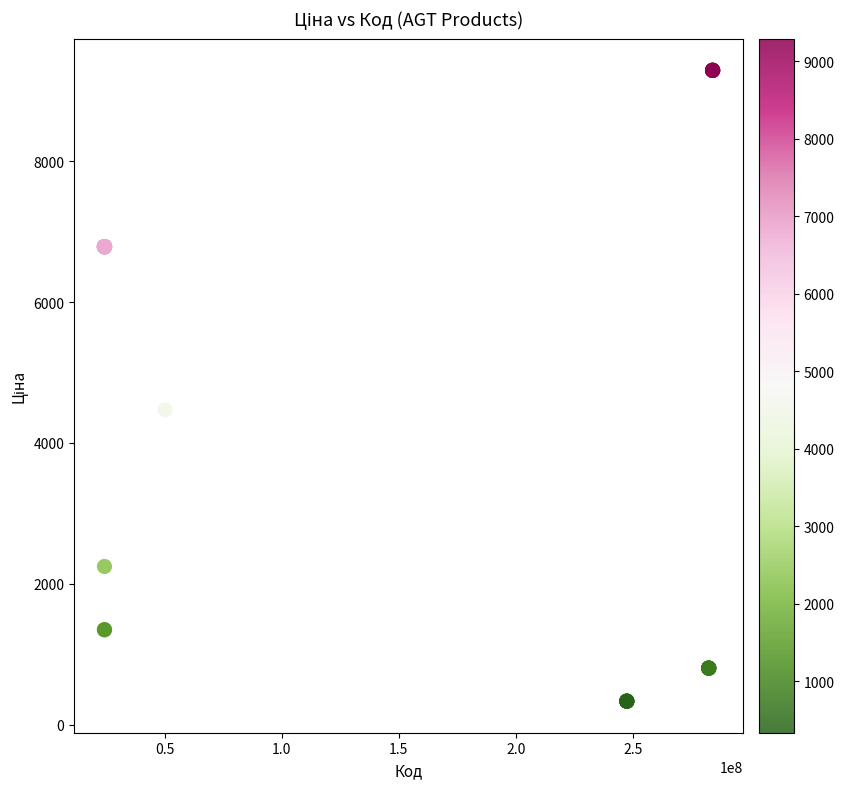

What Y value in the scatter plot is closest to 4811?

4470.6